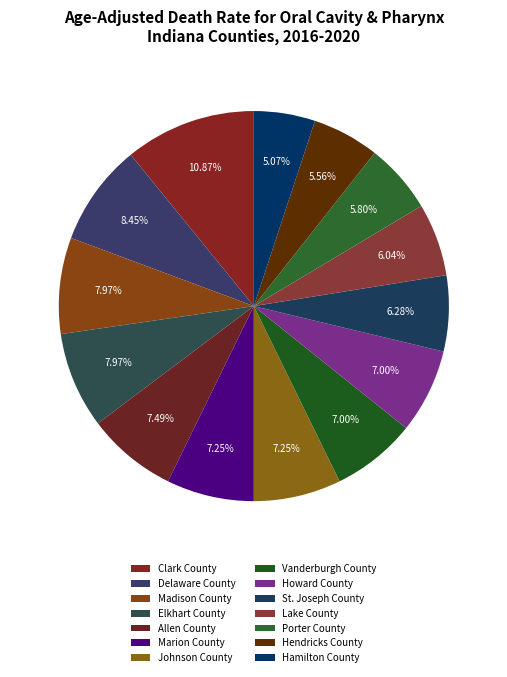

Rank the categories by value from highest to lowest.

Clark County, Delaware County, Madison County, Elkhart County, Allen County, Marion County, Johnson County, Vanderburgh County, Howard County, St. Joseph County, Lake County, Porter County, Hendricks County, Hamilton County